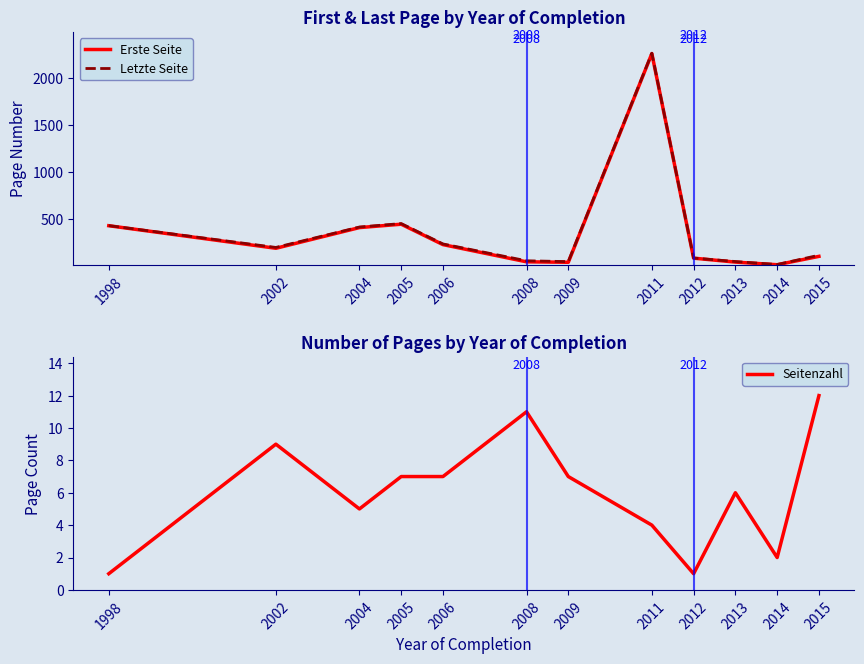

How many interior local peaks does the Seitenzahl series have?

3